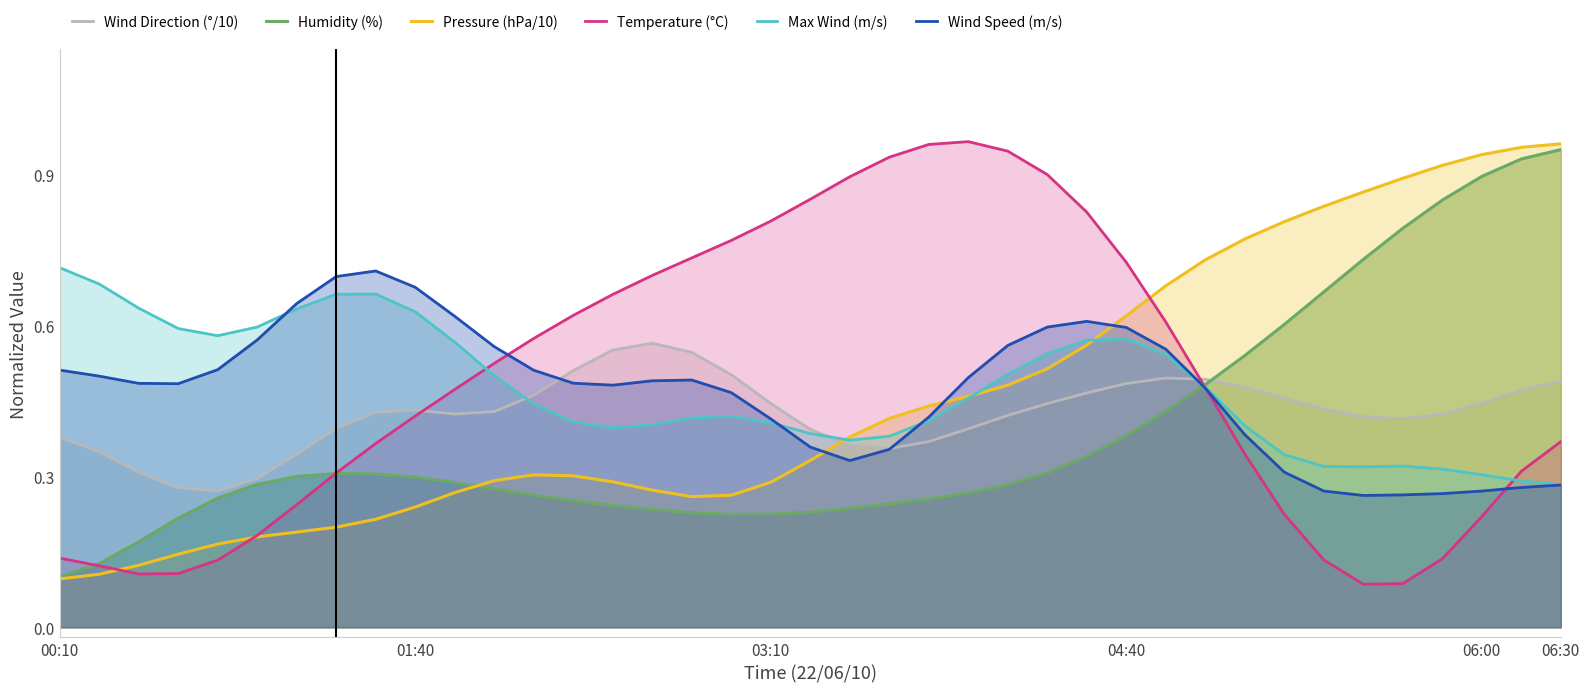

What is the value of the Temperature (°C) point at the 10th from the left?

0.4